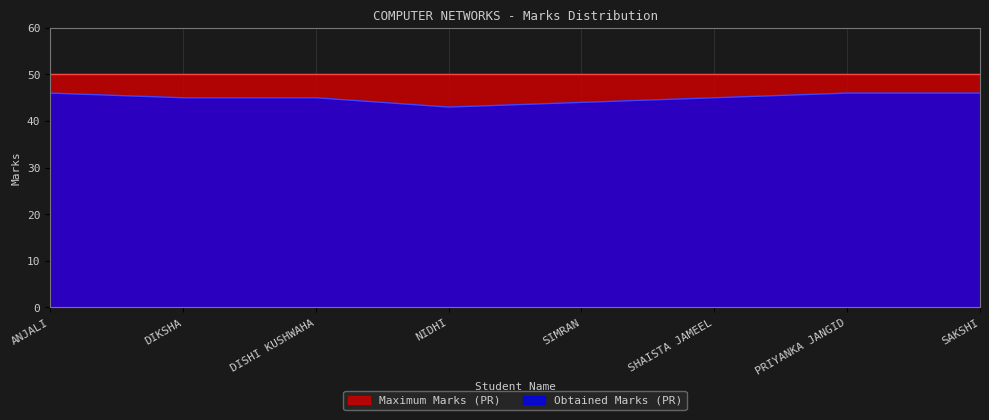

What is the sum of all values?

360